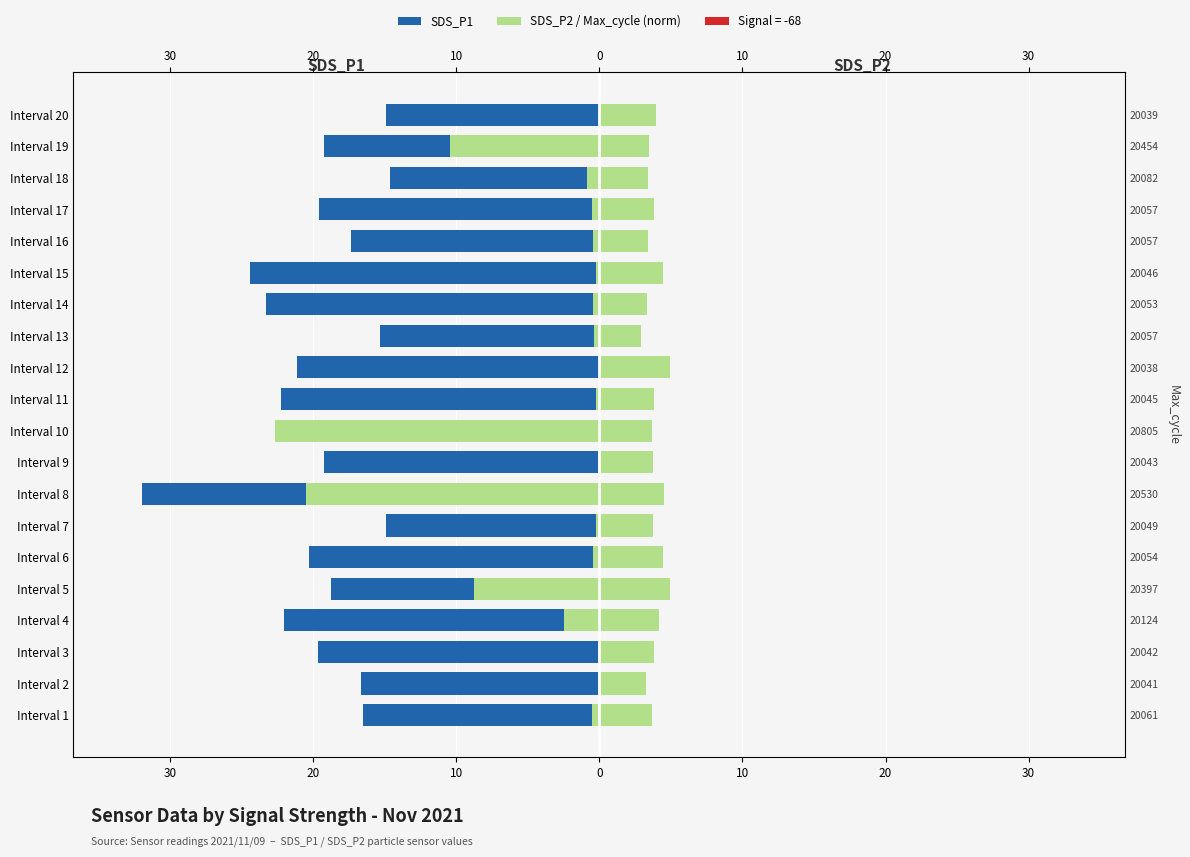

What is the minimum value shown in the chart?

-31.9